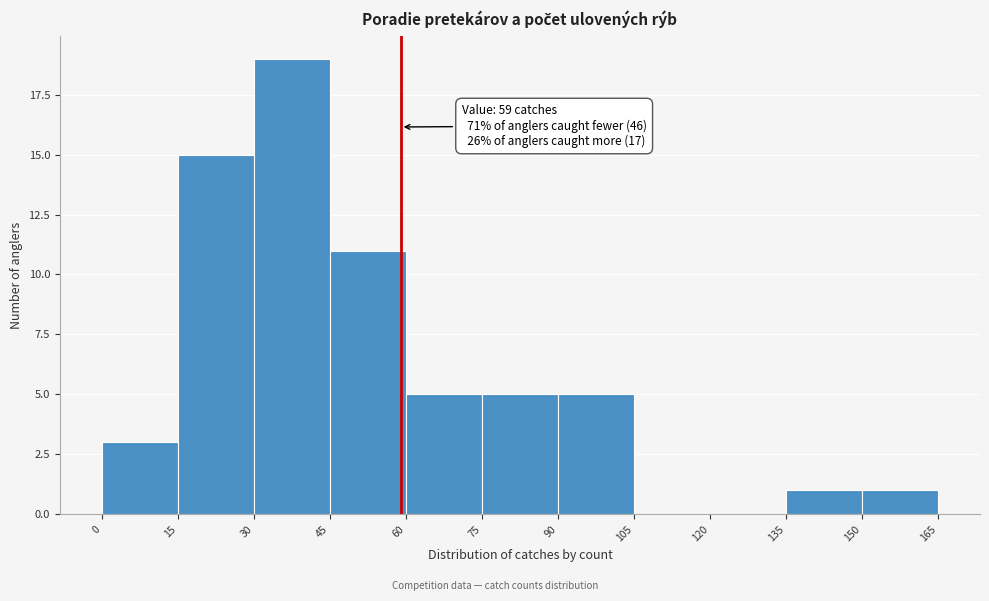

Over which range of the x-axis is the bar tallest?

30 to 45